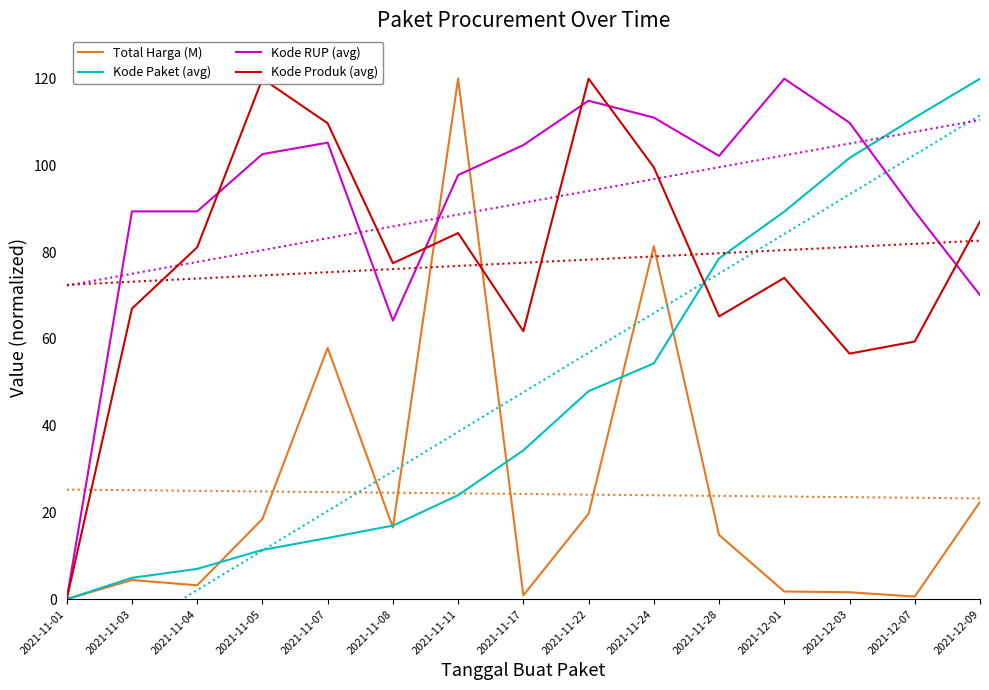

Reading left to right, extract all data points from this chart.

Total Harga (M): 2021-11-01=0.0	2021-11-03=4.4	2021-11-04=3.2	2021-11-05=18.5	2021-11-07=57.9	2021-11-08=16.5	2021-11-11=120.0	2021-11-17=0.9	2021-11-22=19.7	2021-11-24=81.4	2021-11-28=14.8	2021-12-01=1.8	2021-12-03=1.6	2021-12-07=0.6	2021-12-09=22.4
Kode Paket (avg): 2021-11-01=0.0	2021-11-03=4.9	2021-11-04=7.0	2021-11-05=11.4	2021-11-07=14.1	2021-11-08=17.0	2021-11-11=24.0	2021-11-17=34.3	2021-11-22=48.0	2021-11-24=54.4	2021-11-28=78.6	2021-12-01=89.4	2021-12-03=101.7	2021-12-07=111.0	2021-12-09=120.0
Kode RUP (avg): 2021-11-01=0.0	2021-11-03=89.4	2021-11-04=89.4	2021-11-05=102.6	2021-11-07=105.3	2021-11-08=64.2	2021-11-11=97.8	2021-11-17=104.7	2021-11-22=114.9	2021-11-24=111.0	2021-11-28=102.2	2021-12-01=120.0	2021-12-03=109.9	2021-12-07=89.4	2021-12-09=70.1
Kode Produk (avg): 2021-11-01=0.0	2021-11-03=67.0	2021-11-04=81.1	2021-11-05=120.0	2021-11-07=109.7	2021-11-08=77.5	2021-11-11=84.4	2021-11-17=61.8	2021-11-22=120.0	2021-11-24=99.6	2021-11-28=65.2	2021-12-01=74.1	2021-12-03=56.6	2021-12-07=59.4	2021-12-09=87.1